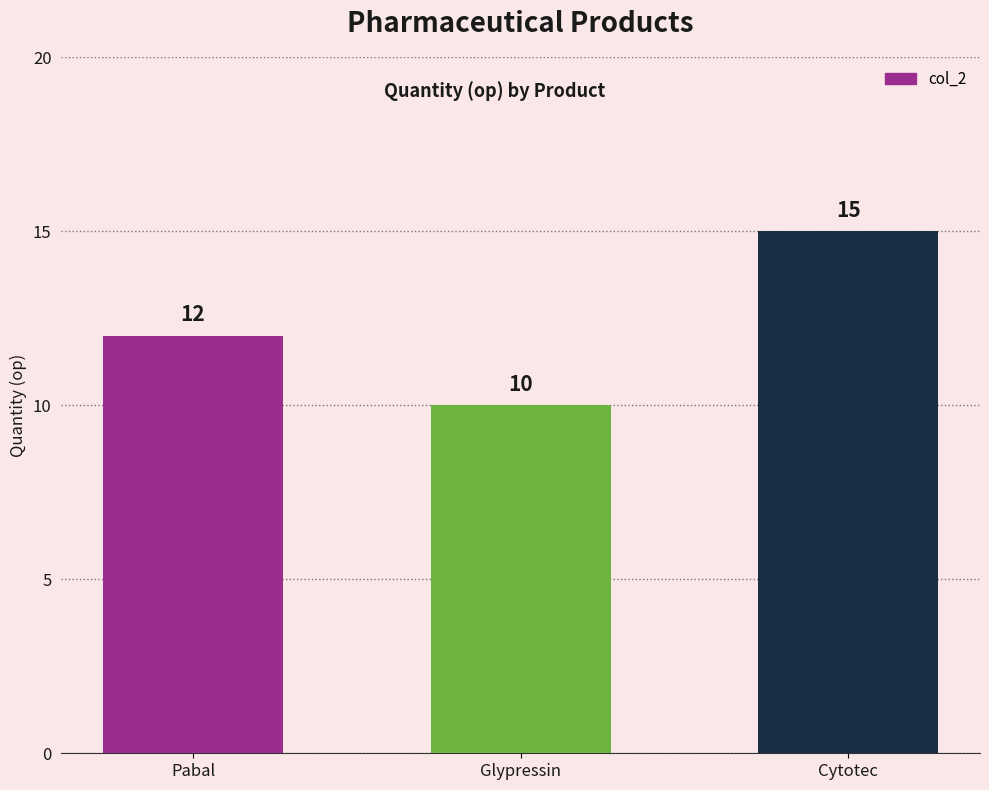

What is the sum of the values at Pabal and Cytotec?

27